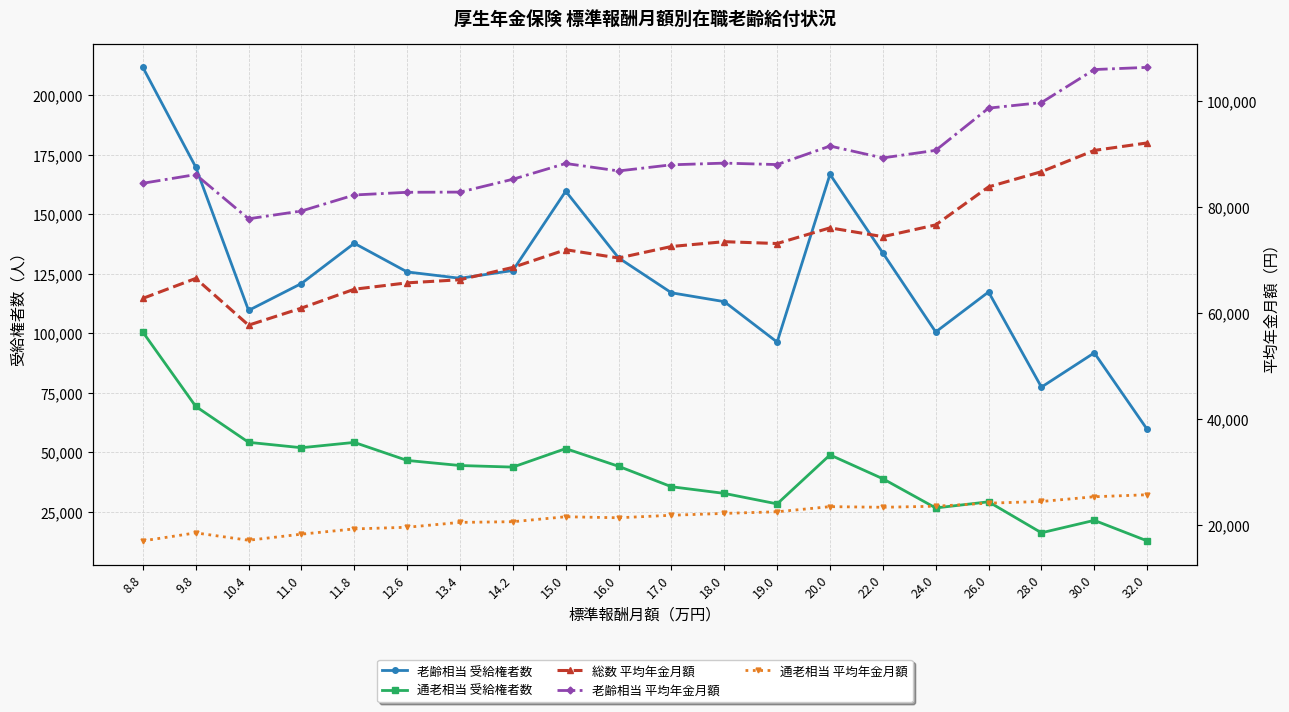

Is the value of 通老相当 平均年金月額 at 26.0 greater than the value of 老齢相当 平均年金月額 at 28.0?

No